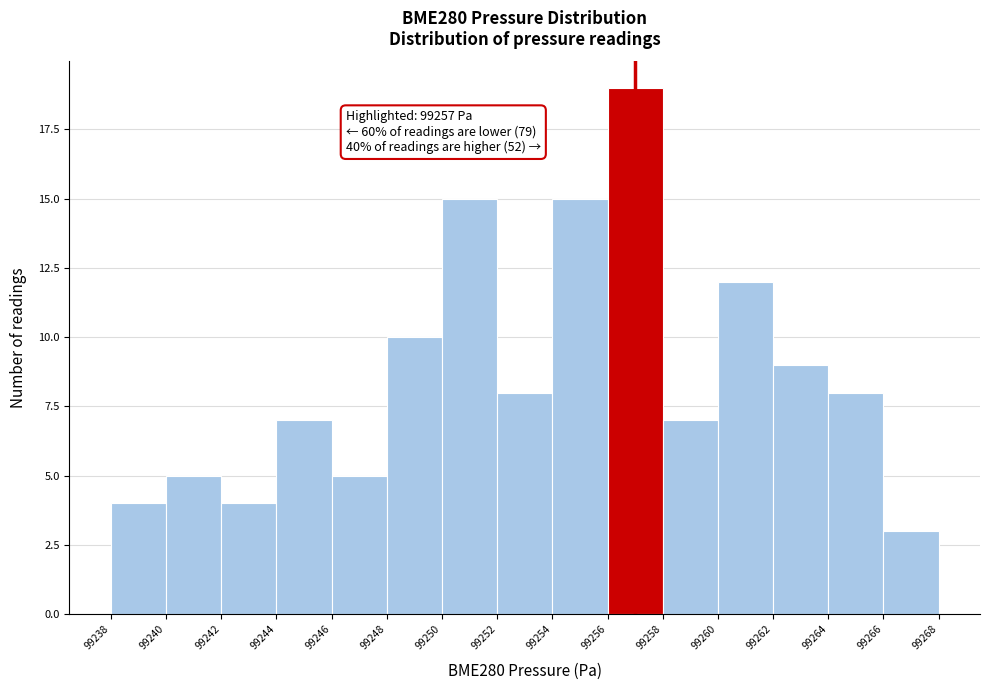

Over which range of the x-axis is the bar tallest?

99256 to 99258